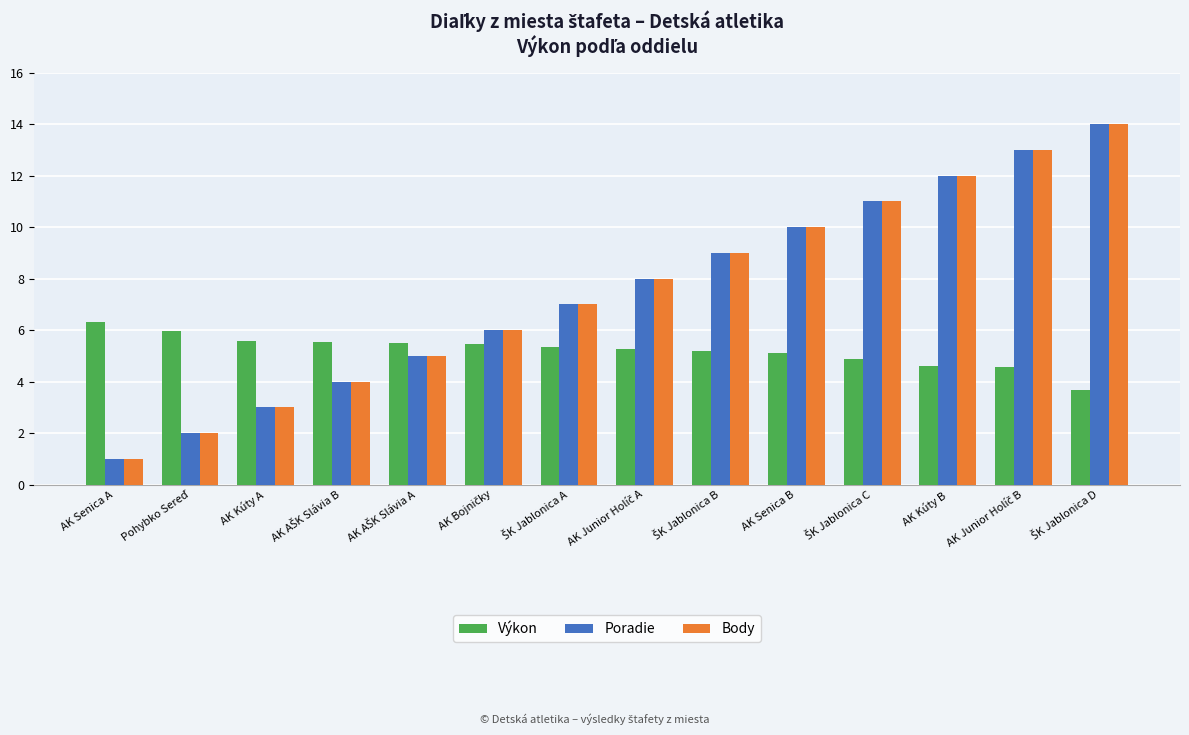

The value of Body at AK Kúty A is 1.4. True or false?

False